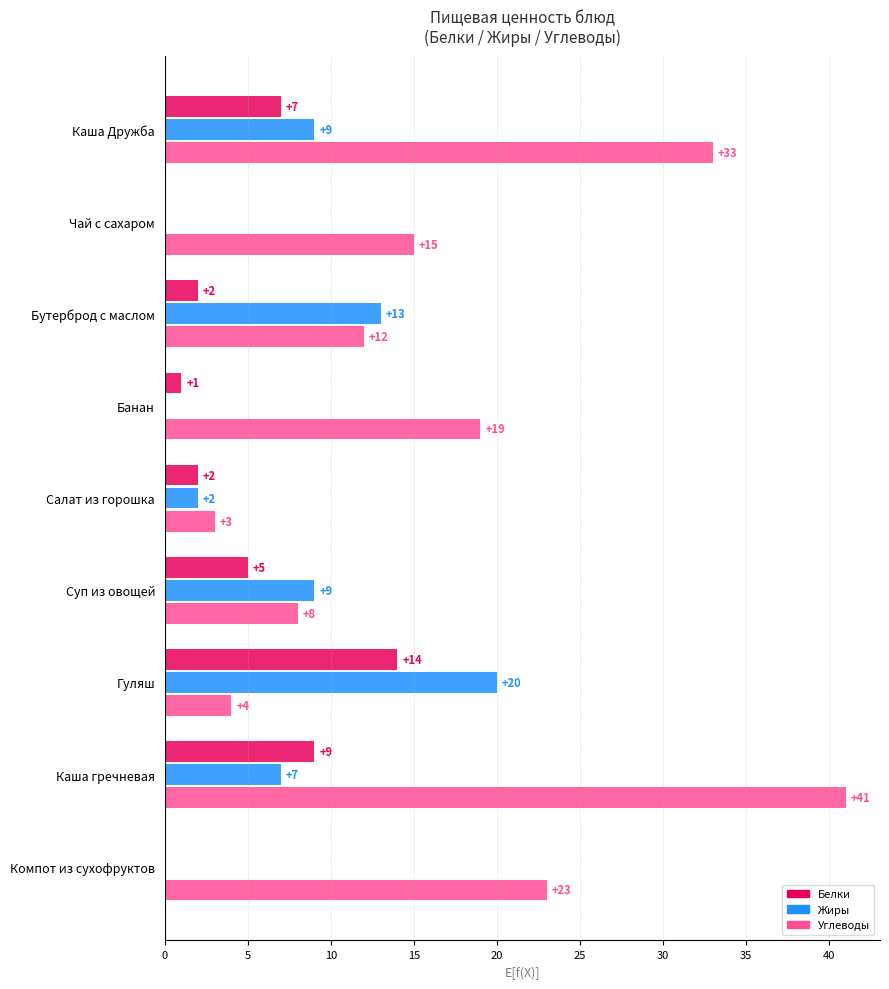

Is it true that Жиры equals 0 at Чай с сахаром?

True